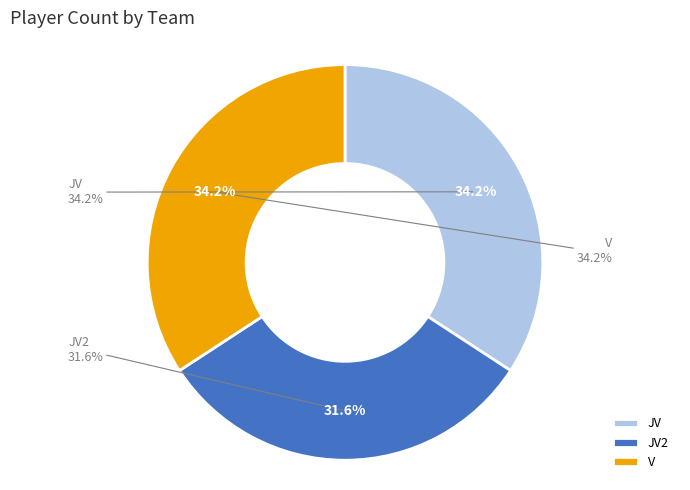

How much of the chart is everything except JV2?

68.4%